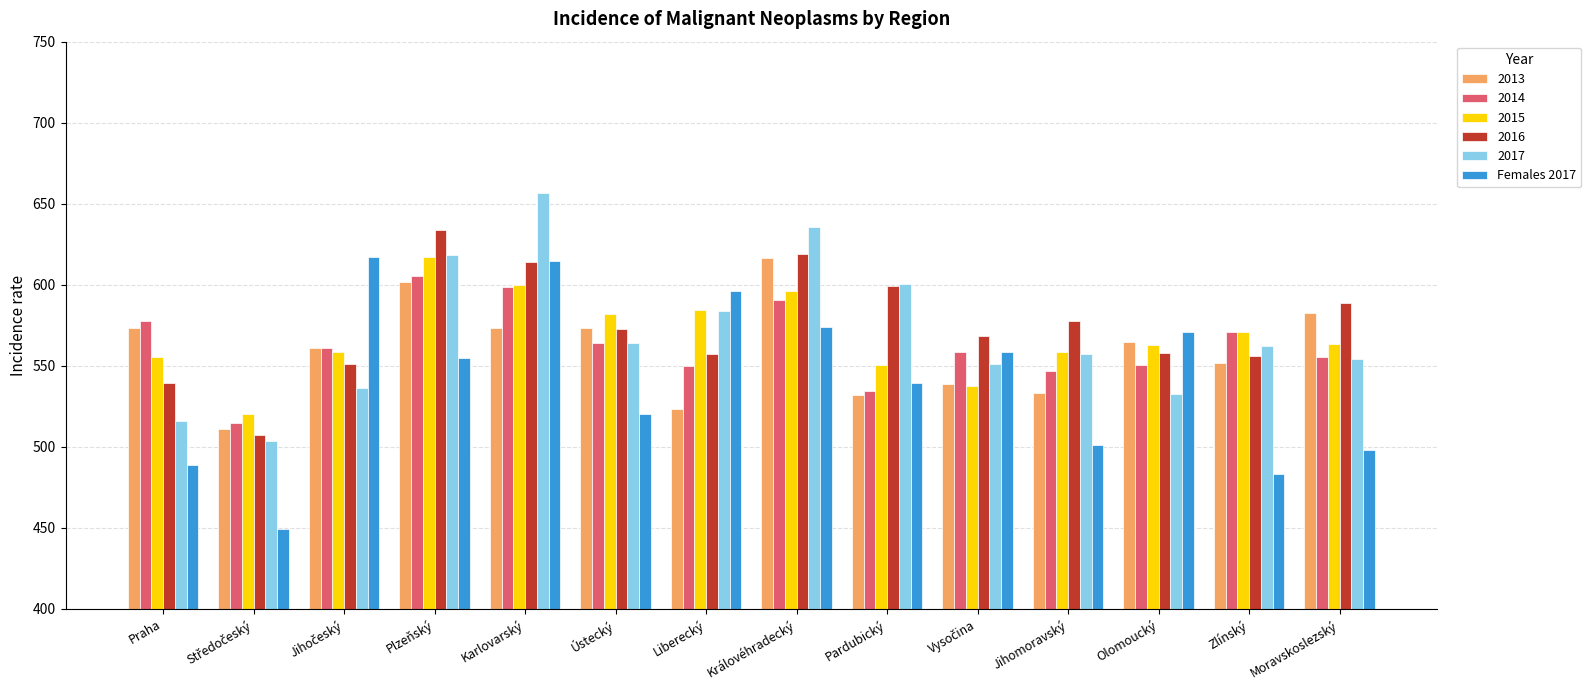

Which series changed the most between Praha and Karlovarský?

2017